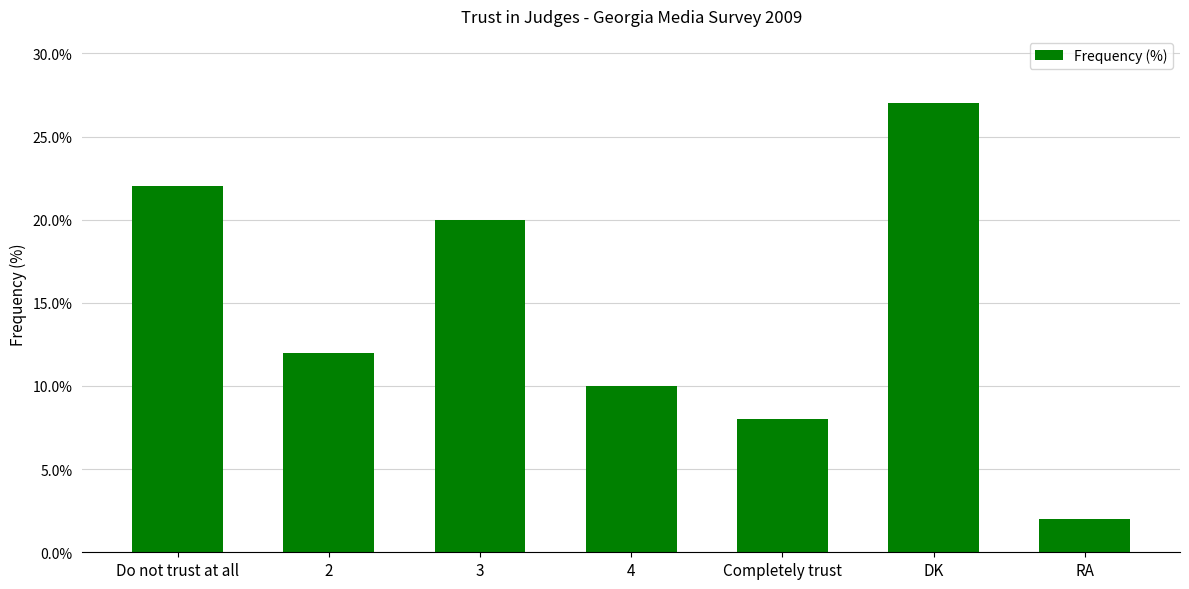

How many bars are there in total?

7